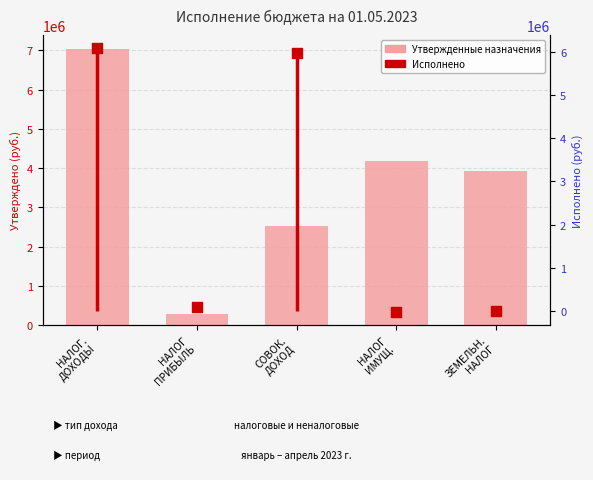

Which series has the largest total across all categories?

Утвержденные бюджетные назначения